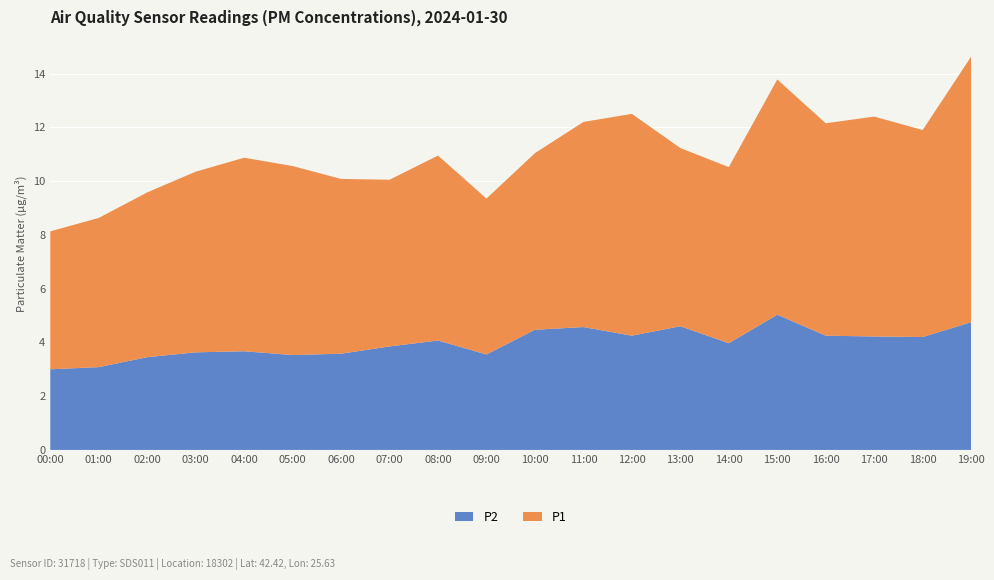

Reading left to right, transcribe all the data shown in this chart.

P2: 3.0	3.1	3.5	3.6	3.7	3.5	3.6	3.9	4.1	3.5	4.5	4.6	4.2	4.6	4.0	5.0	4.2	4.2	4.2	4.8
P1: 5.1	5.5	6.1	6.7	7.2	7.0	6.5	6.2	6.9	5.8	6.6	7.6	8.2	6.6	6.5	8.8	7.9	8.2	7.7	9.9